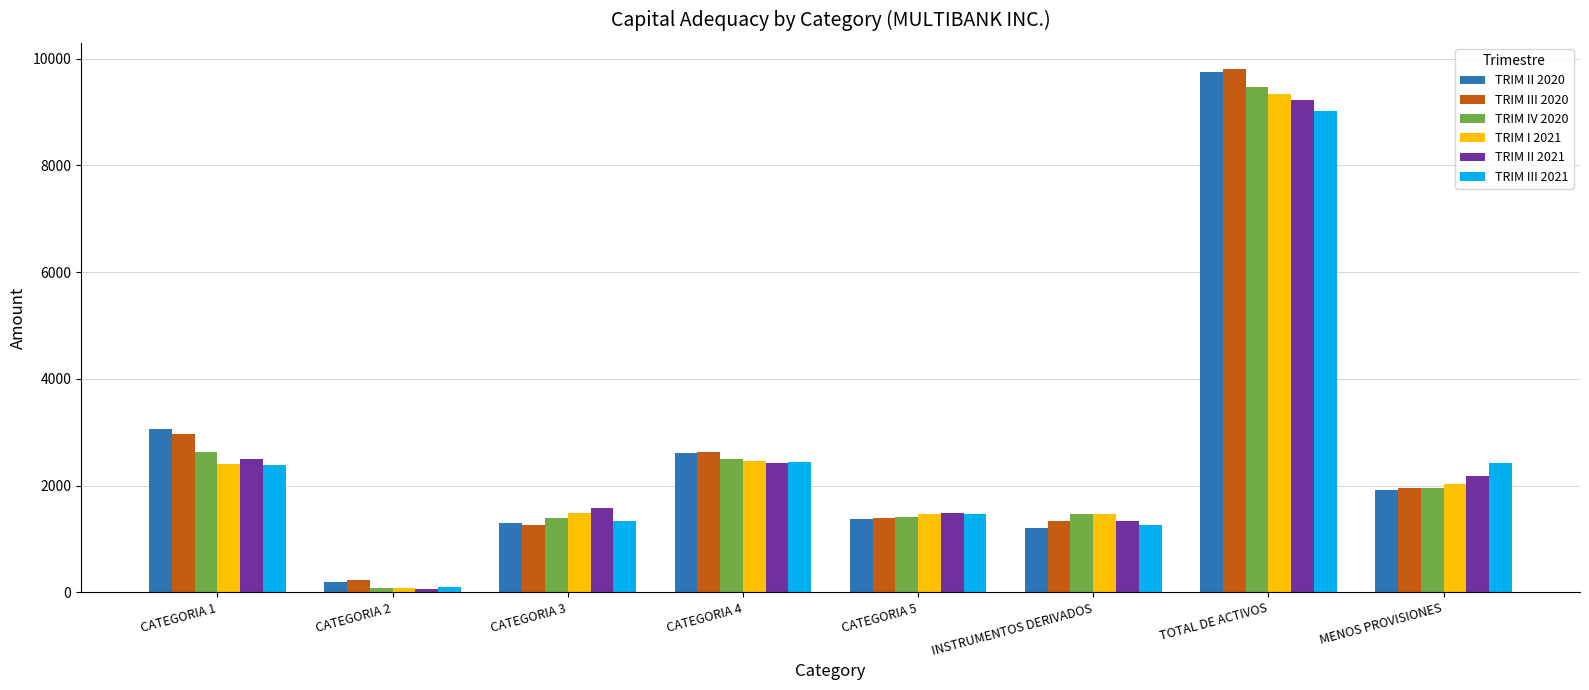

Which series has the largest range (max minus min)?

TRIM III 2020